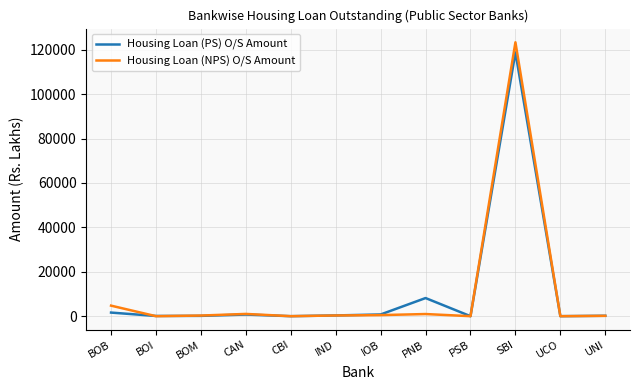

How many values in the Housing Loan (PS) O/S Amount series exceed 336?

6